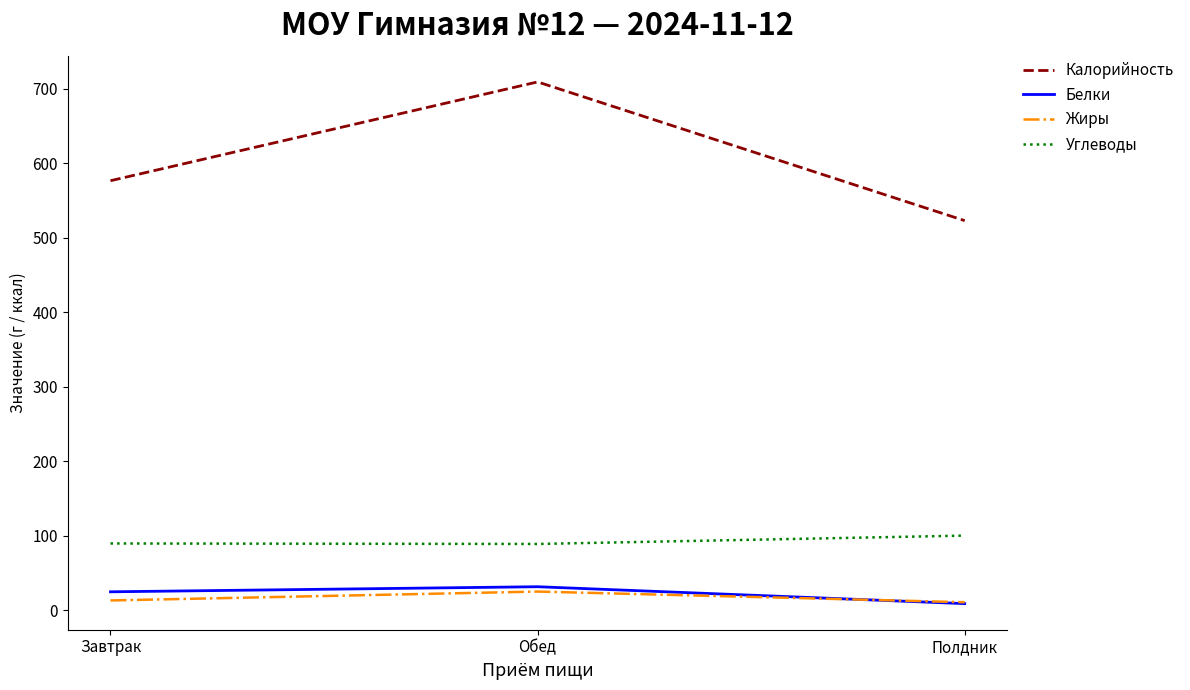

What is the difference between the maximum and minimum values in the Калорийность series?

186.2